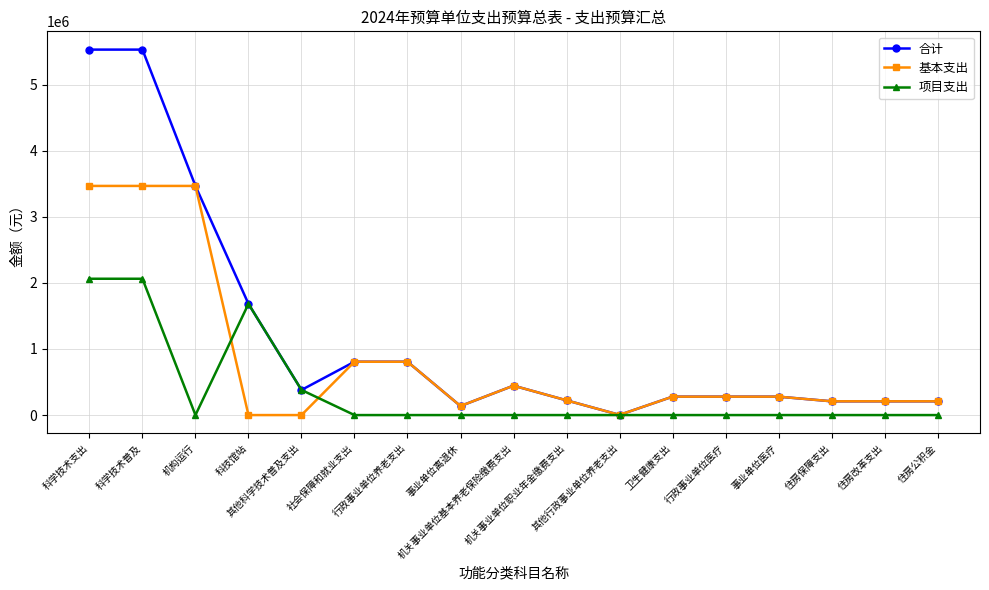

Which series has the largest total across all categories?

合计